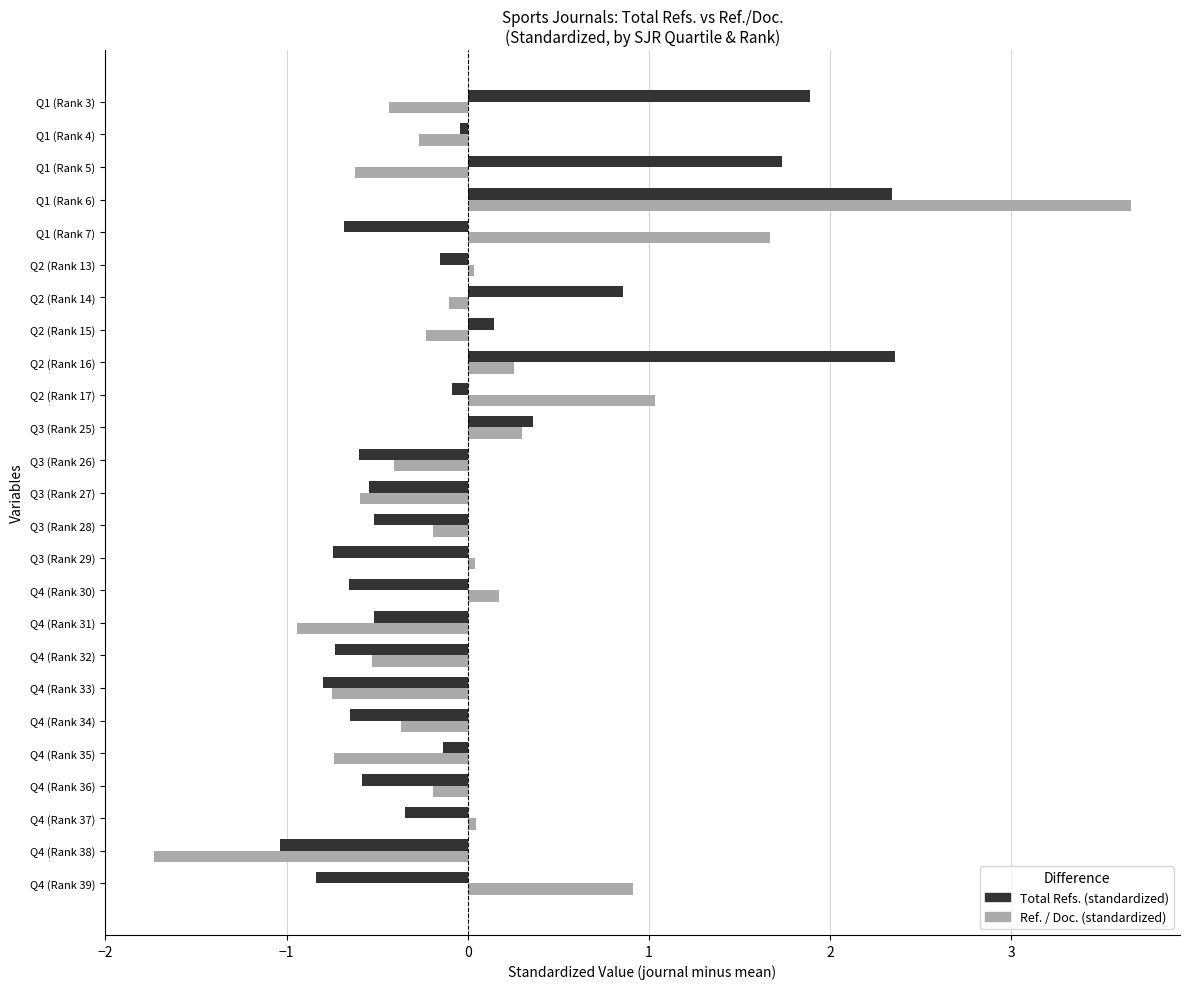

What is the total value across all series at Q4 (Rank 32)?

-1.3